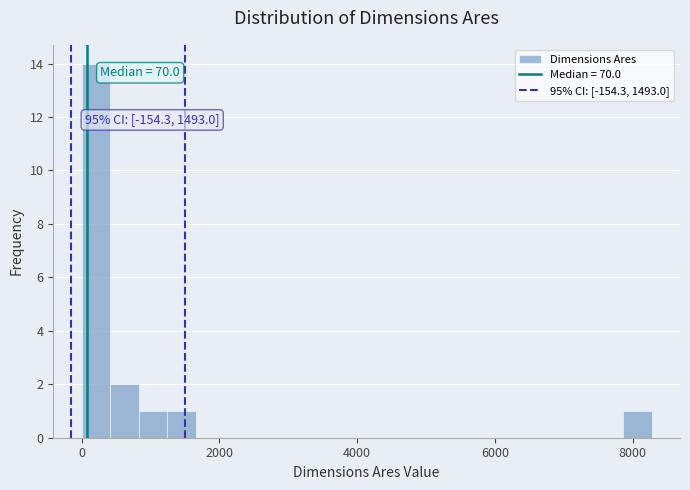

Read against the x-axis, roughly where is the centre of the tallest bar?

200